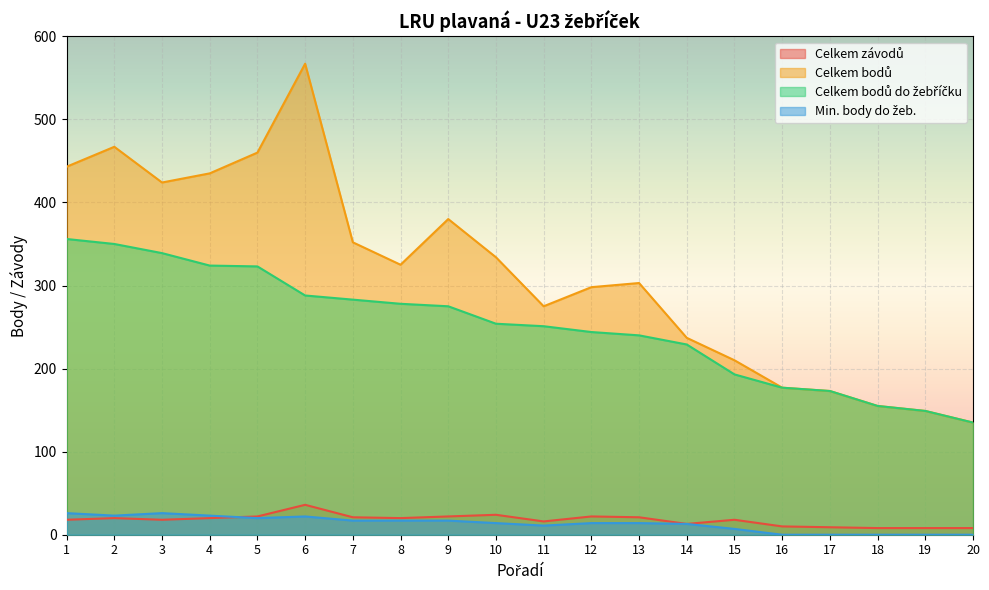

Reading left to right, extract all data points from this chart.

Celkem závodů: 18	20	18	20	22	36	21	20	22	24	16	22	21	13	18	10	9	8	8	8
Celkem bodů: 443	467	424	435	460	567	352	325	380	334	275	298	303	237	210	177	173	155	149	135
Celkem bodů do žebříčku: 356	350	339	324	323	288	283	278	275	254	251	244	240	229	193	177	173	155	149	135
Min. body do žeb.: 26	23	26	23	20	22	17	17	17	14	11	14	14	13	7	0	0	0	0	0